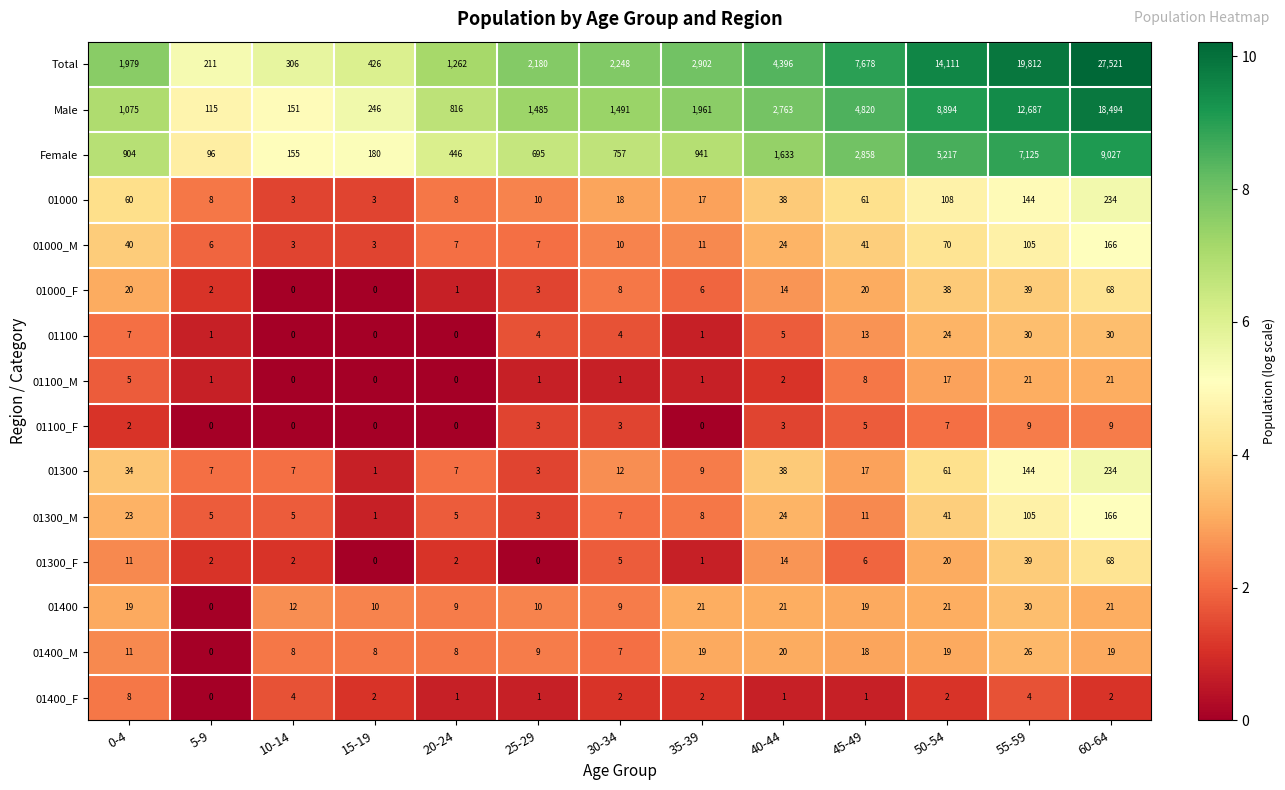

At 50-54, list the series in order from largest to smallest.

Total, Male, Female, 01000, 01000_M, 01300, 01300_M, 01000_F, 01100, 01400, 01300_F, 01400_M, 01100_M, 01100_F, 01400_F